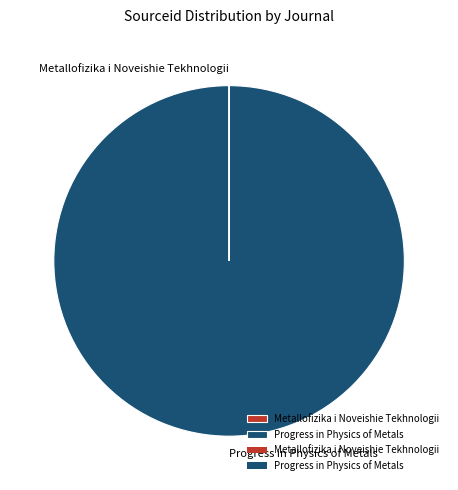

True or false: Progress in Physics of Metals accounts for 100% of the total.

True